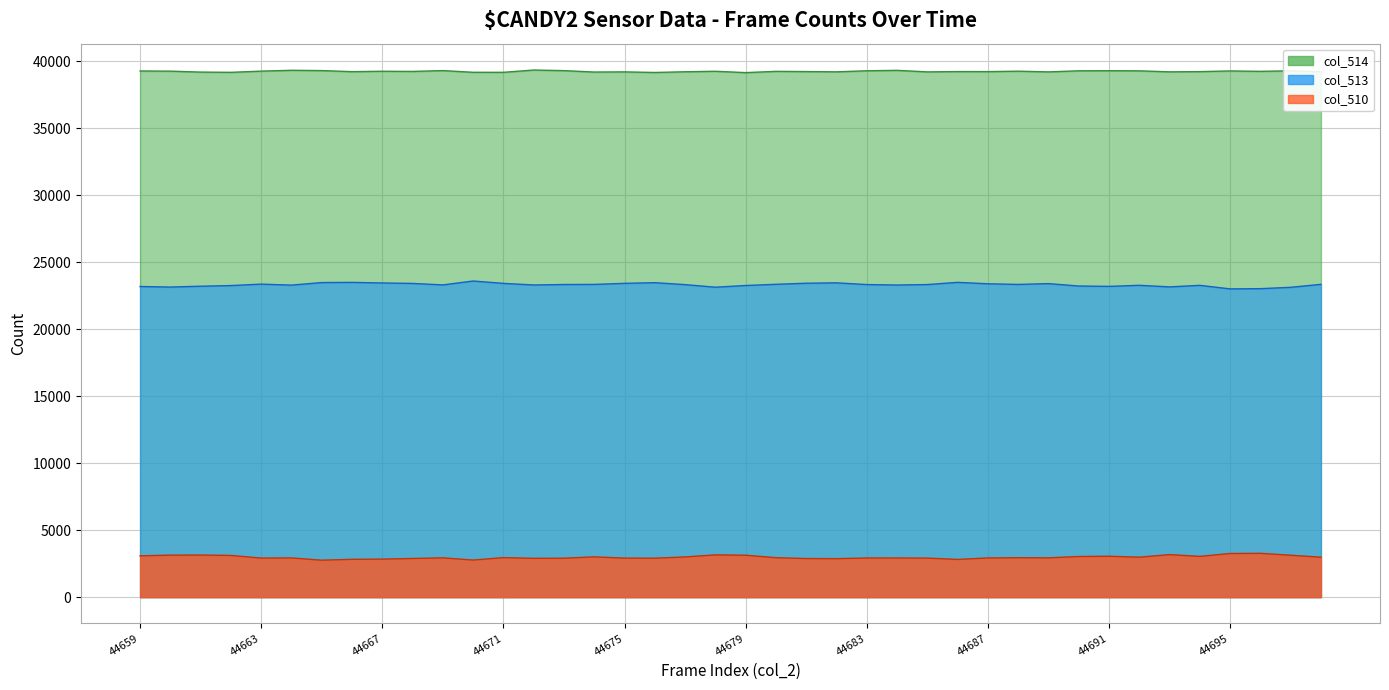

What is the total value across all series at 44696?

65535